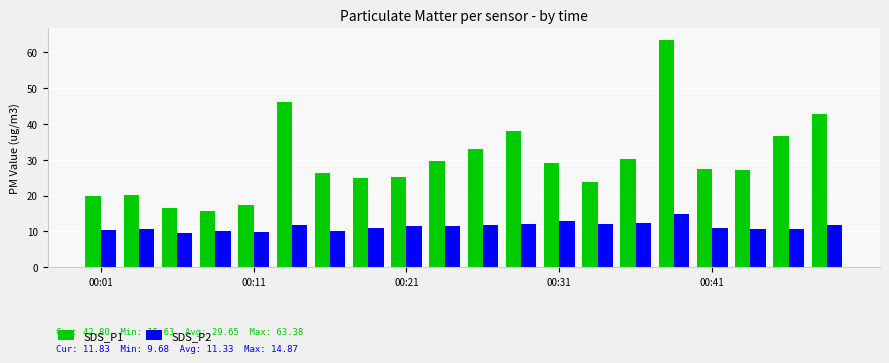

Rank the series by their average value, from lowest to highest.

SDS_P2, SDS_P1